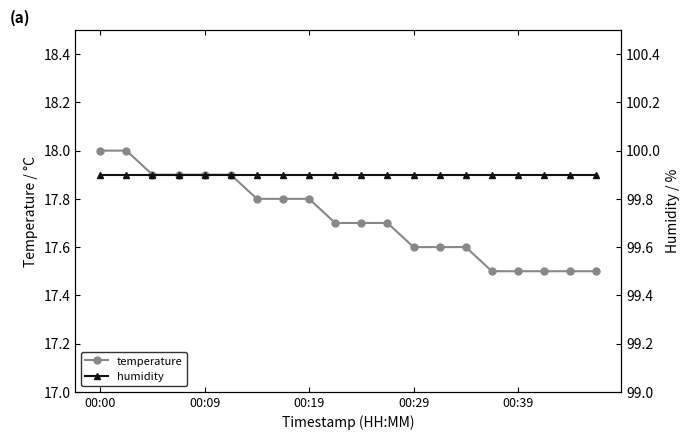

What is the value of the temperature point at the 11th from the left?

17.7